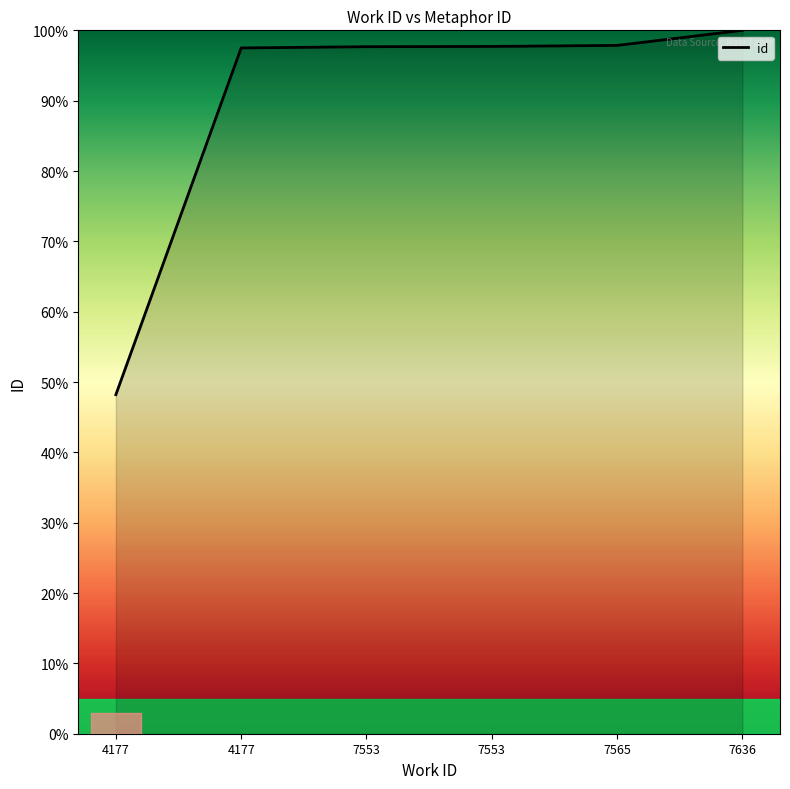

How many lines are shown in the chart?

1